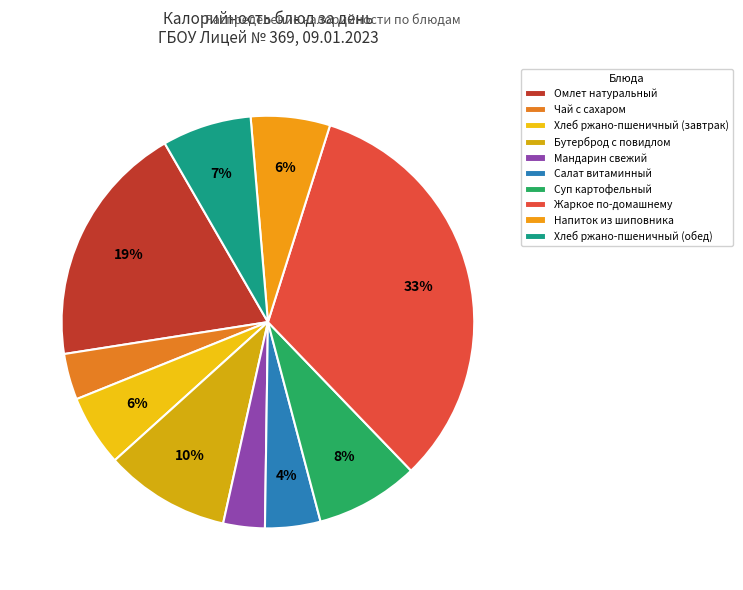

How many segments does this pie chart have?

10